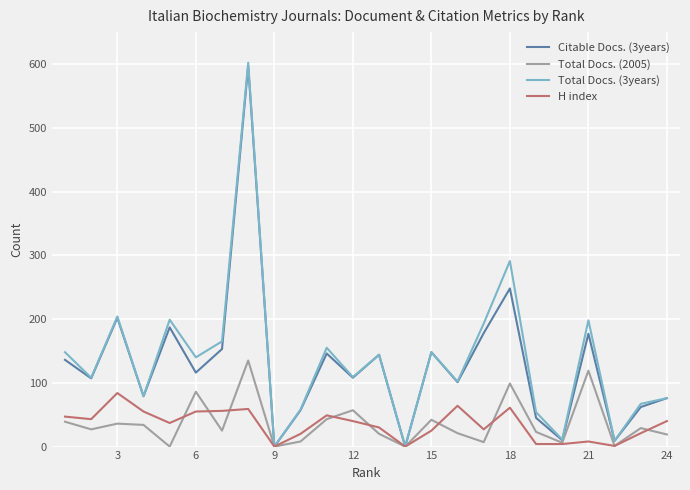

Which series has the widest spread of values?

Total Docs. (3years)